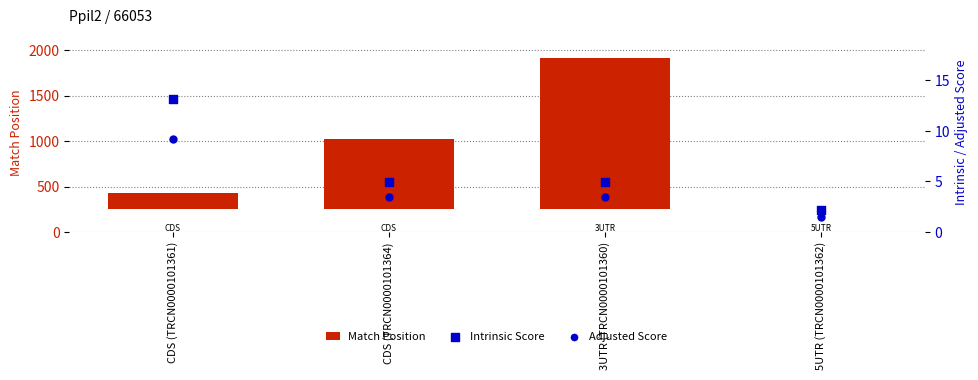

At which category is the sum across all series the highest?

3UTR (TRCN0000101360)